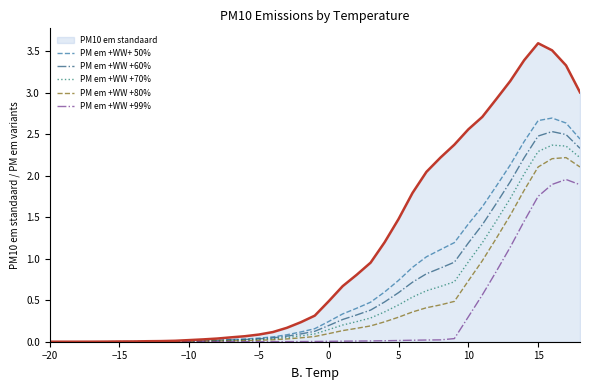

Which series has the largest total across all categories?

PM10 em standaard